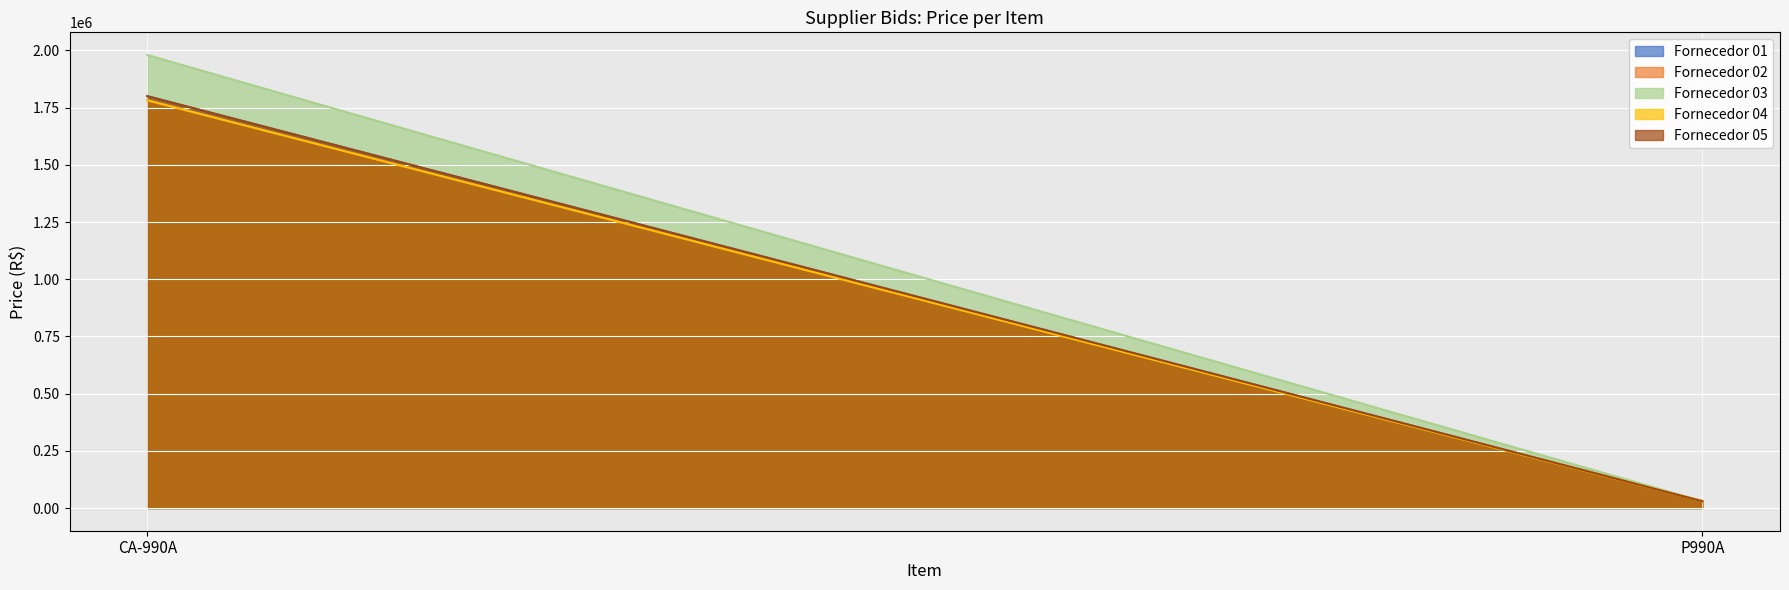

Reading left to right, transcribe all the data shown in this chart.

Fornecedor 01: 1800000	30000
Fornecedor 02: 1782000	31100
Fornecedor 03: 1980000	29900
Fornecedor 04: 1782000	29901
Fornecedor 05: 1800000	29900